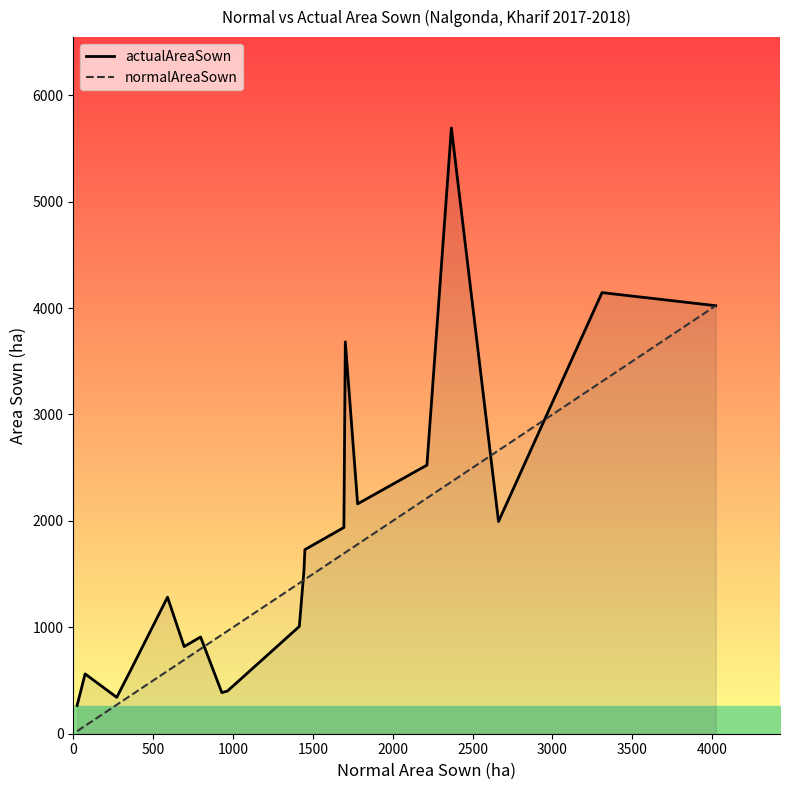

What is the label of the 8th point from the left?

3500